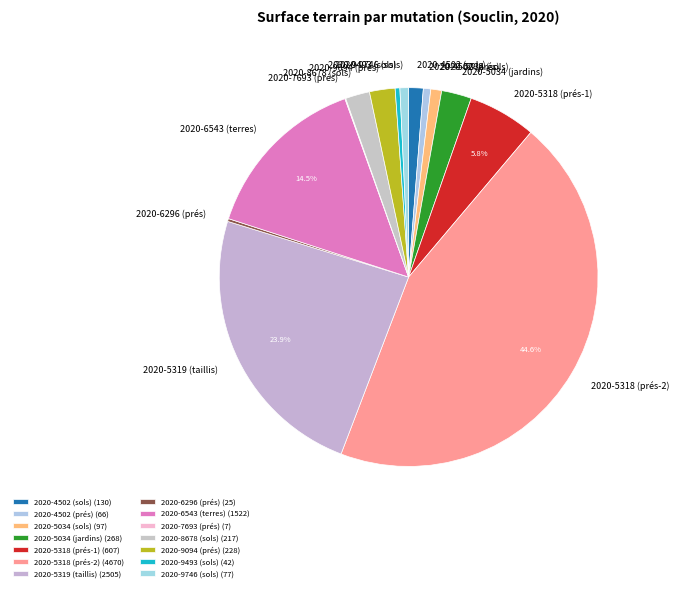

Is 2020-9746 (sols) the majority of the pie?

No